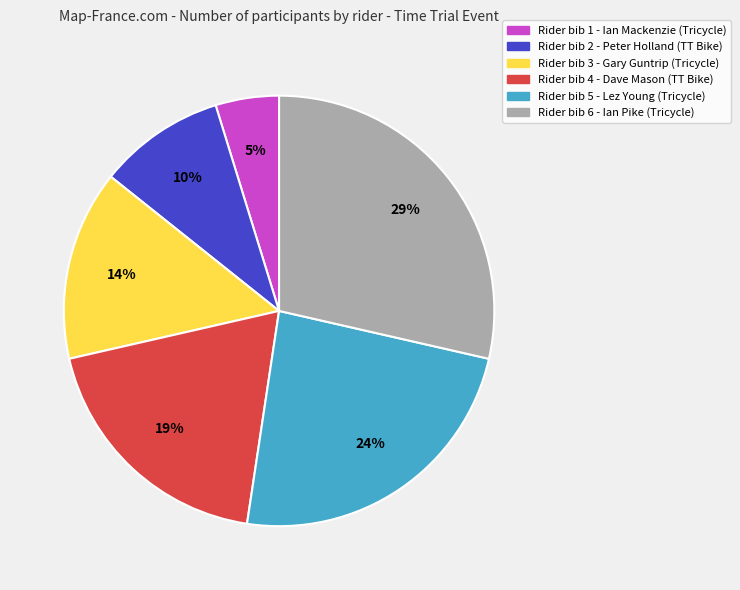

The Rider bib 2 - Peter Holland (TT Bike) slice represents 1% of the pie. True or false?

False